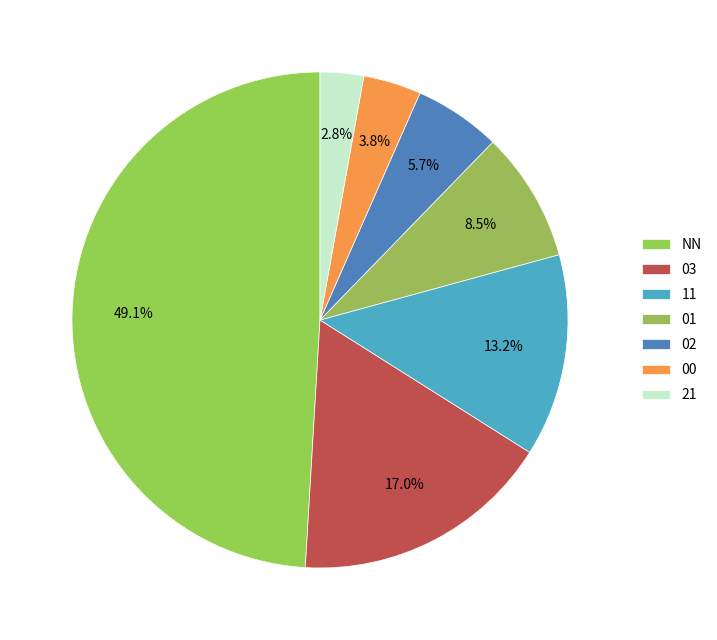

Approximately how many times larger is the value at NN compared to 01?

5.8